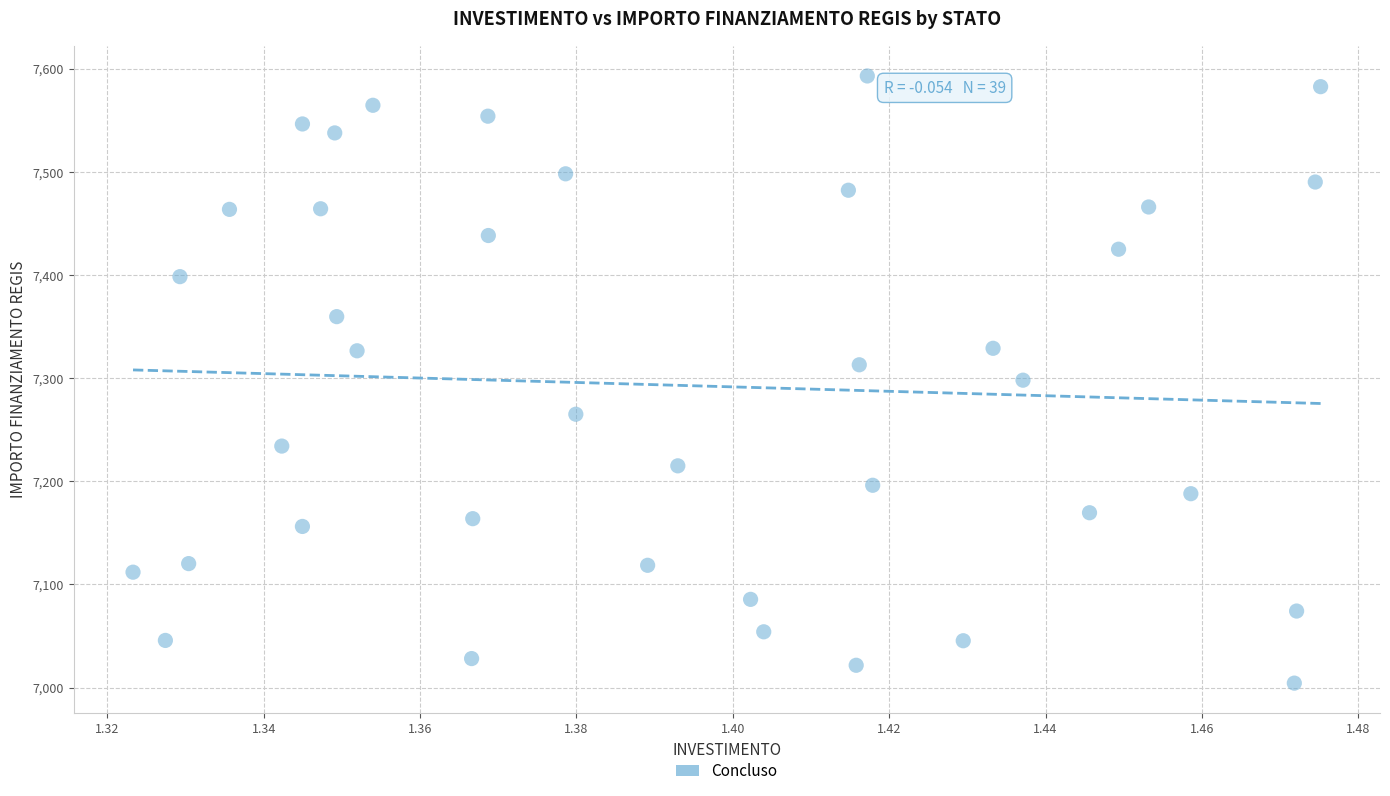

What is the range of Y values (max minus min)?

588.8